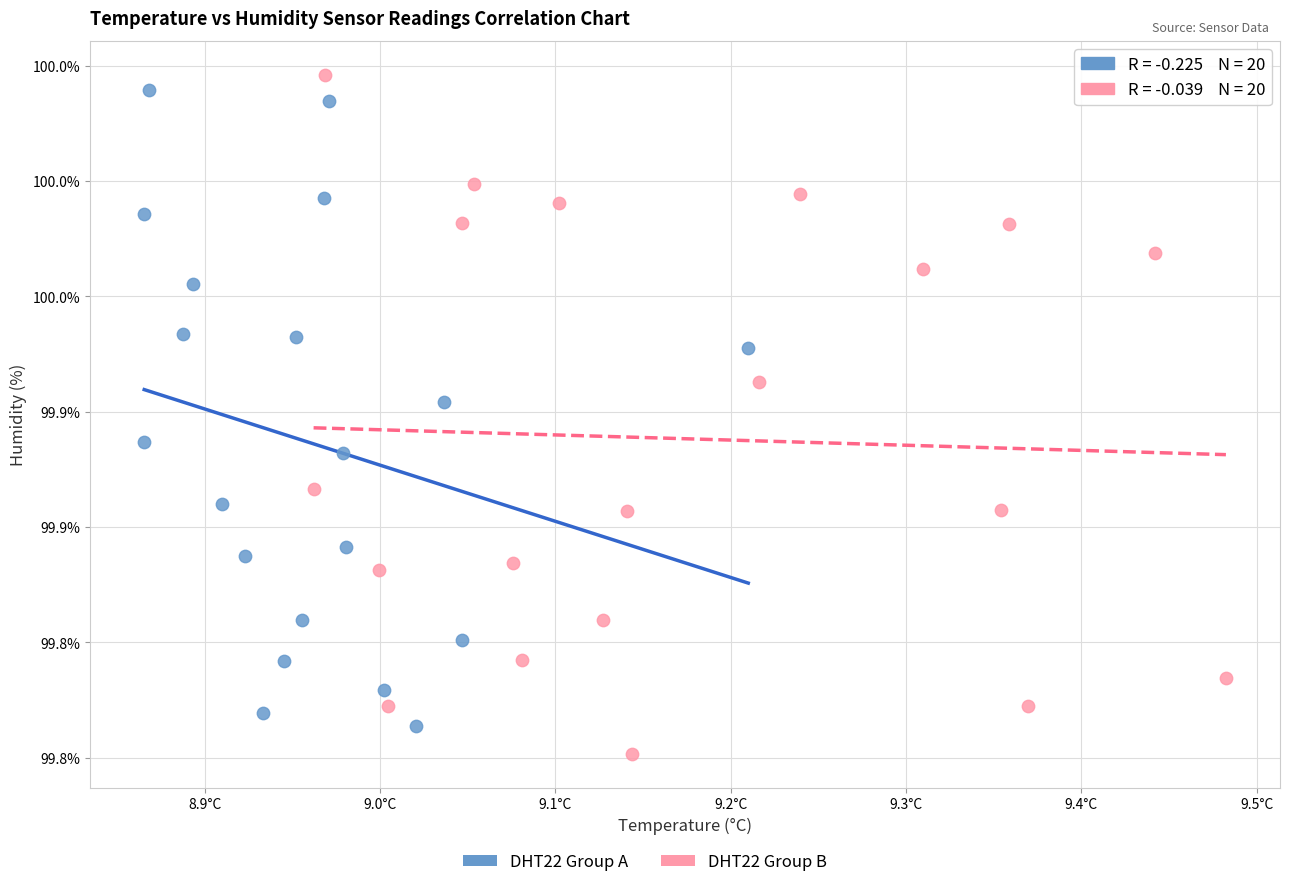

Which series has the widest spread of Y values?

DHT22 Group B